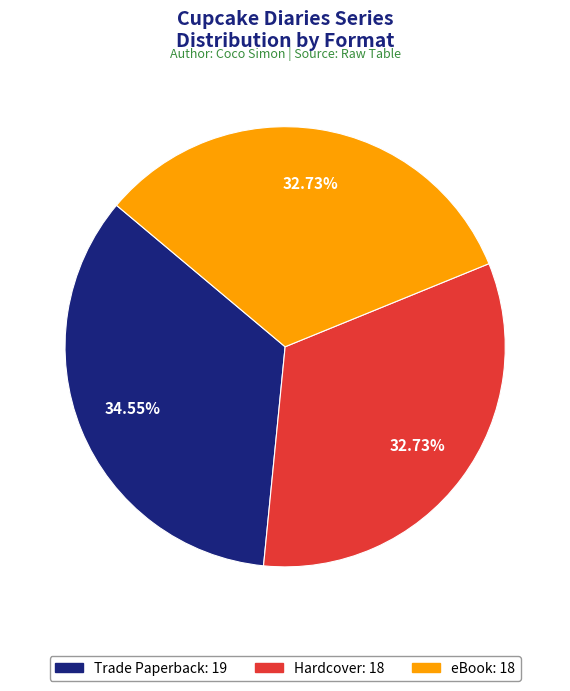

To the nearest percent, what is the difference between the Hardcover and Trade Paperback slice percentages?

2%